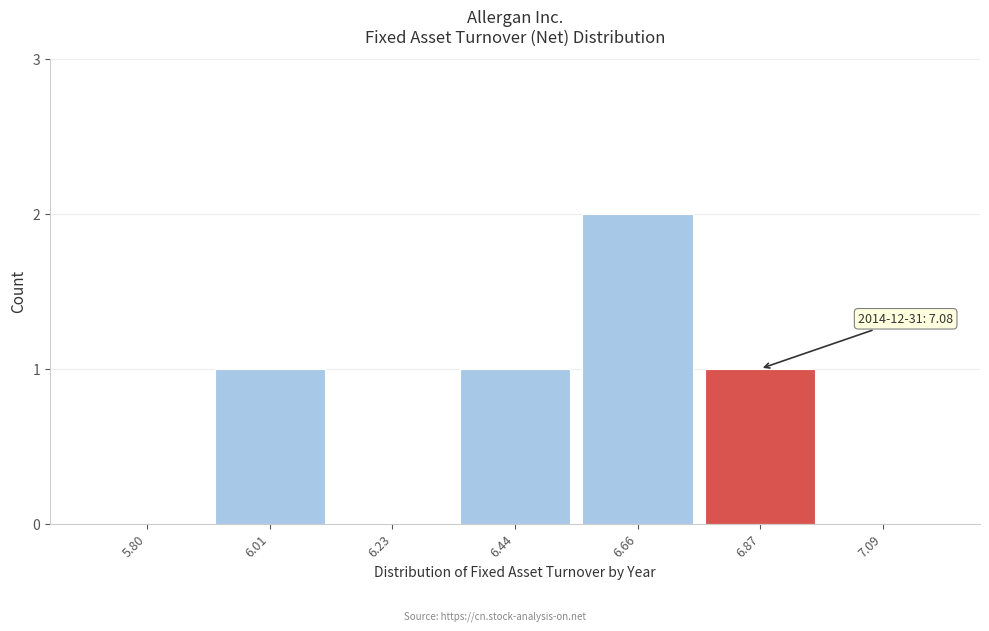

Reading left to right, what are all the values shown in this chart?

5.80=0	6.01=1	6.23=0	6.44=1	6.66=2	6.87=1	7.09=0